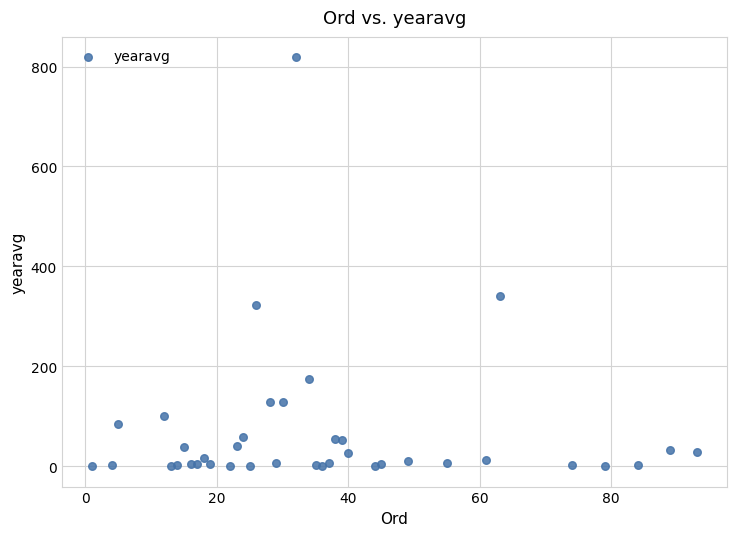

What Y value in the scatter plot is closest to 409?

341.4